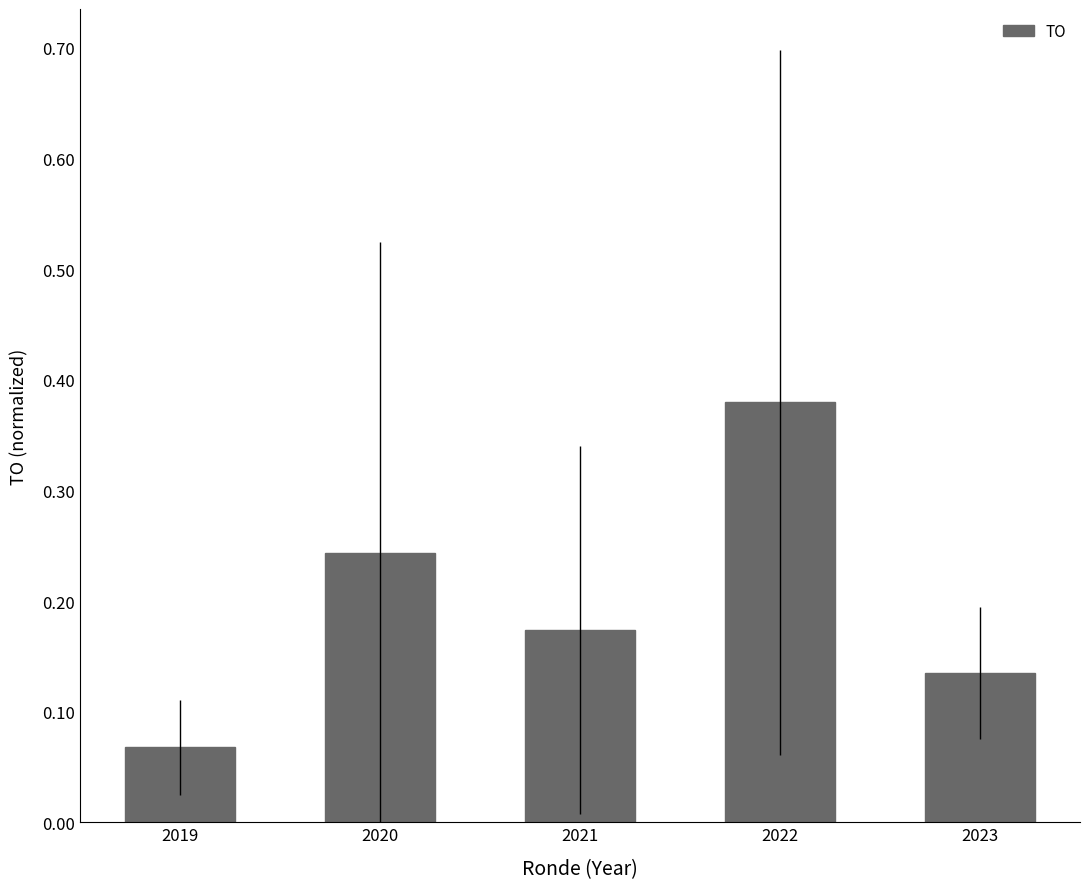

The value at 2019 is 0.0. True or false?

False